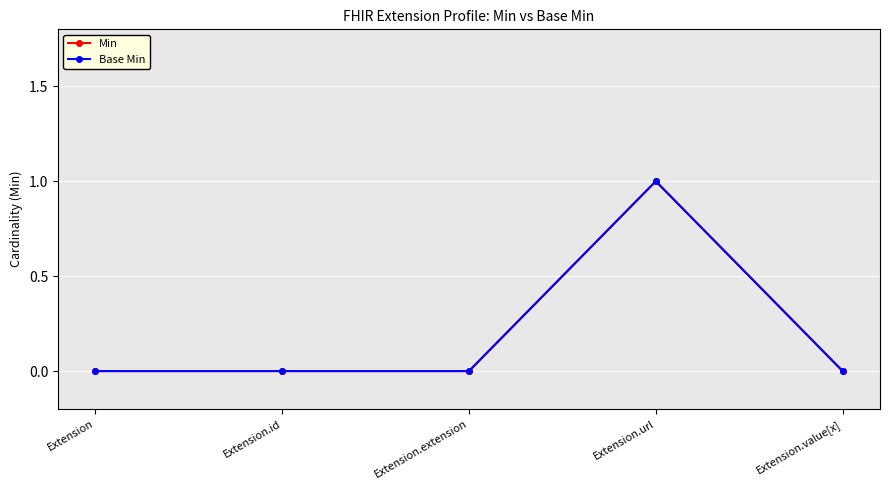

True or false: Min and Base Min cross at least once.

False